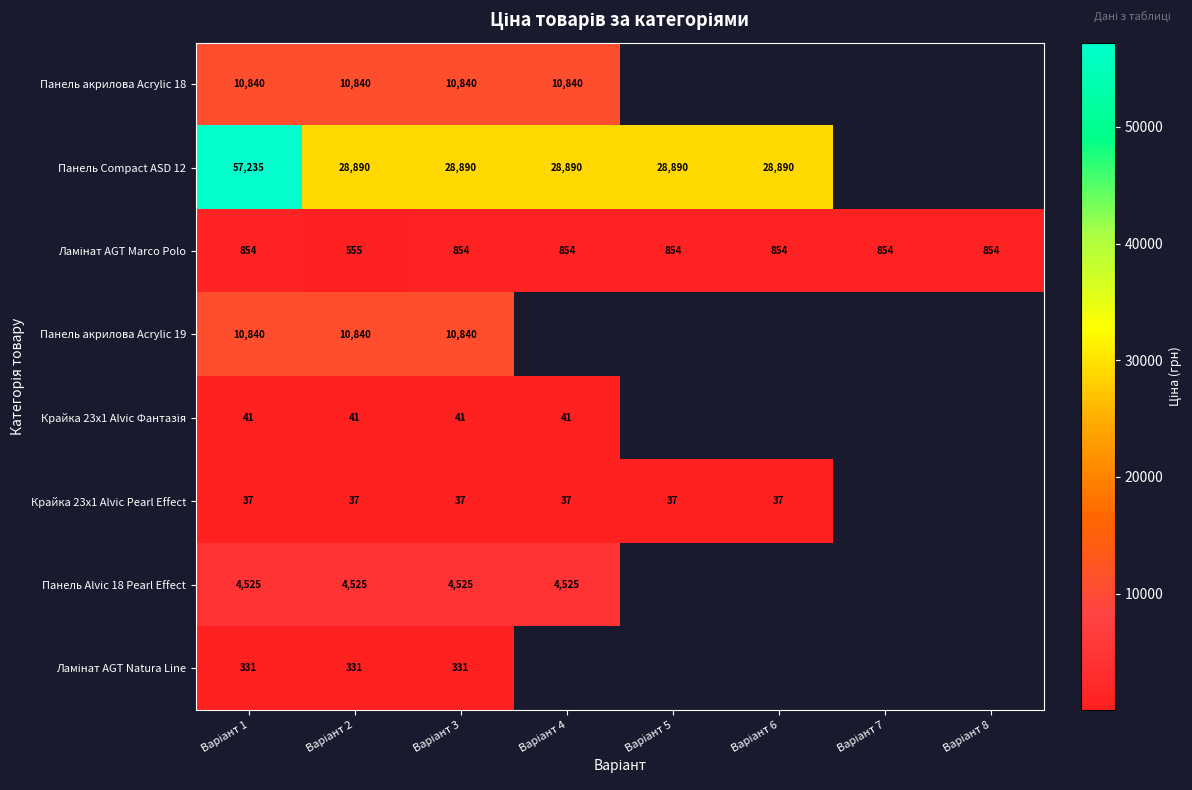

Count the number of data series in this chart.

8